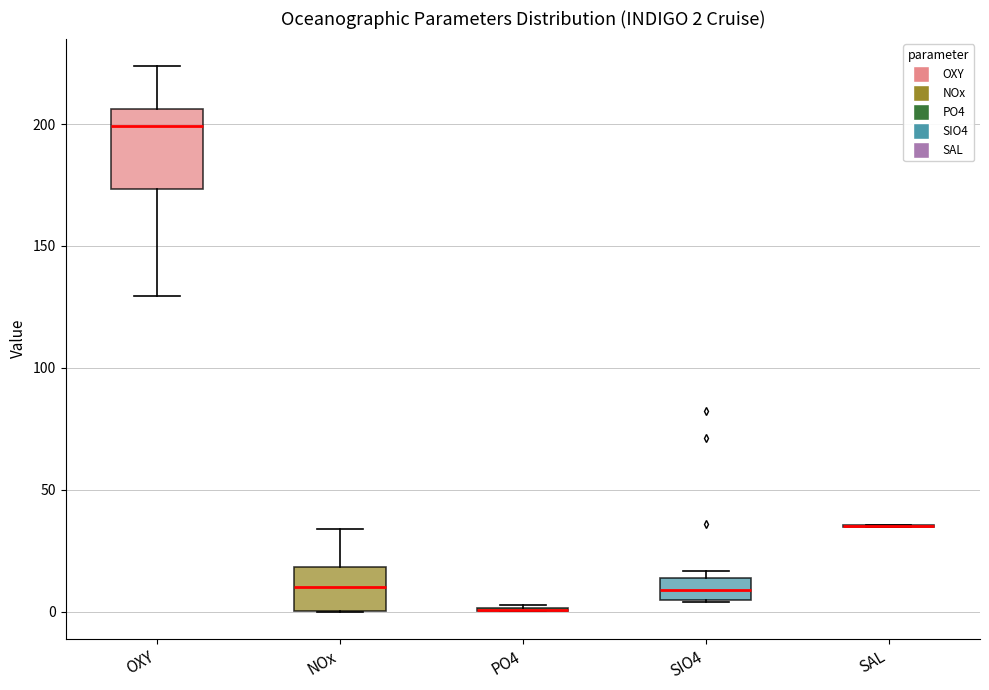

Comparing the boxes themselves (not the whiskers), which one is the tallest?

OXY